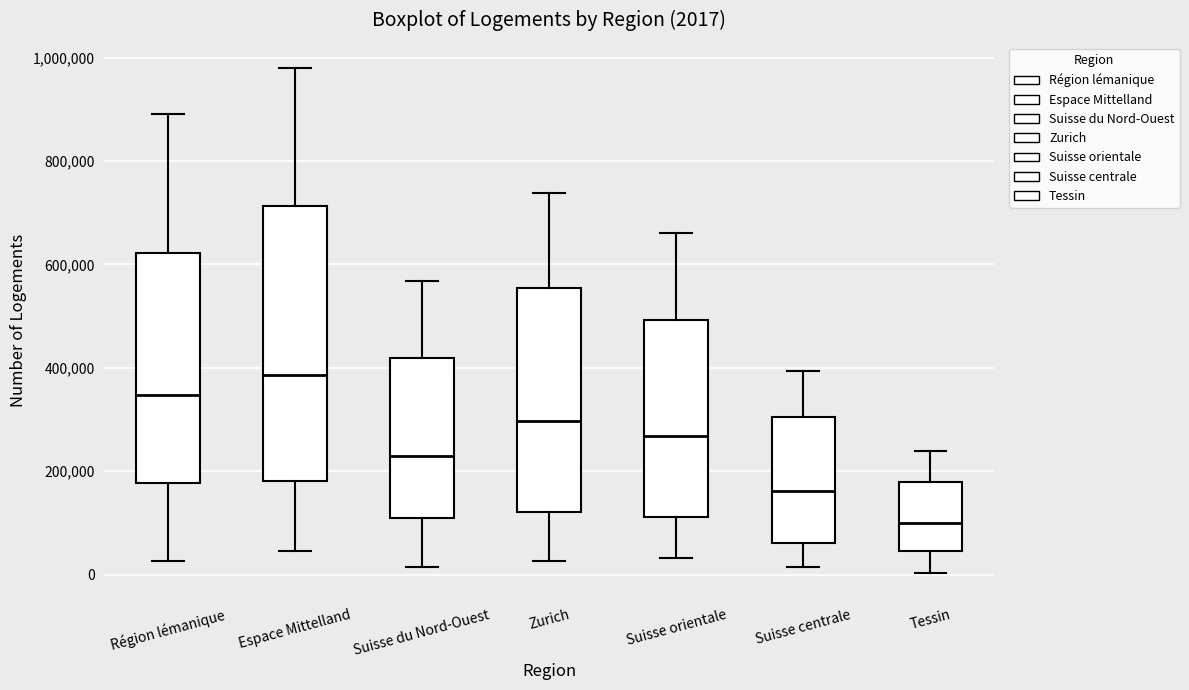

Which box is the tallest, from its lower edge to its upper edge?

Espace Mittelland